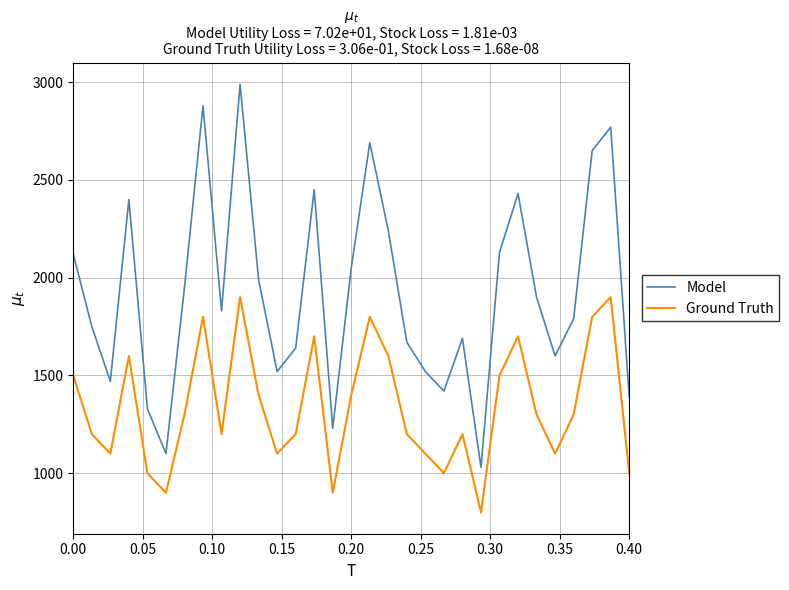

Does the chart display data point markers on the line(s)?

No